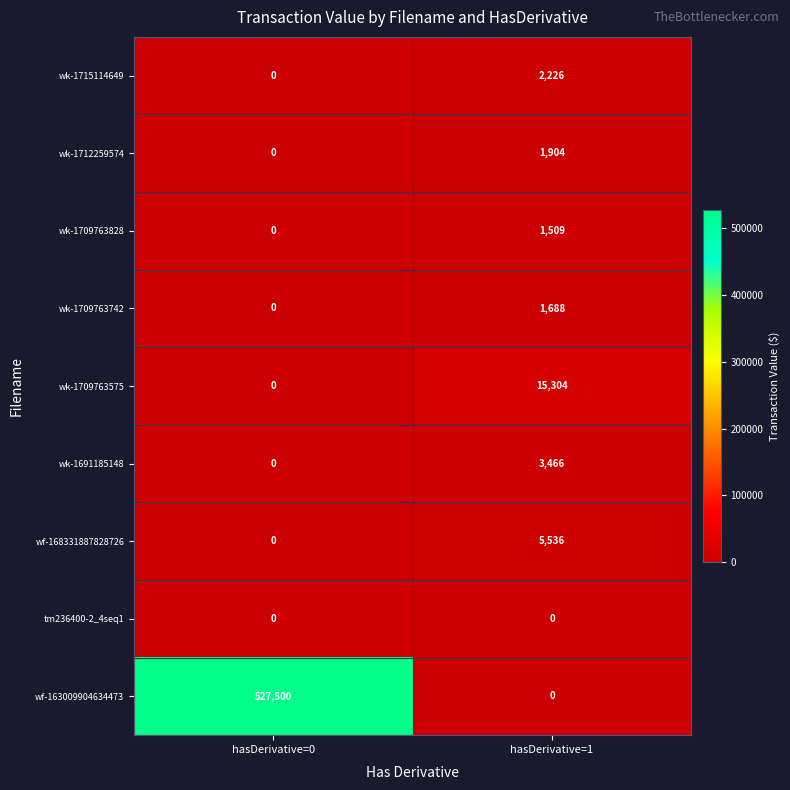

At which label does wk-1709763742 reach its peak?

hasDerivative=1